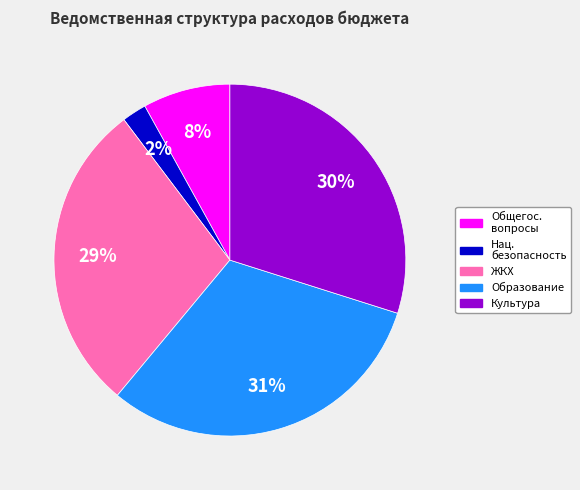

Which slice is the smallest?

Нац. безопасность